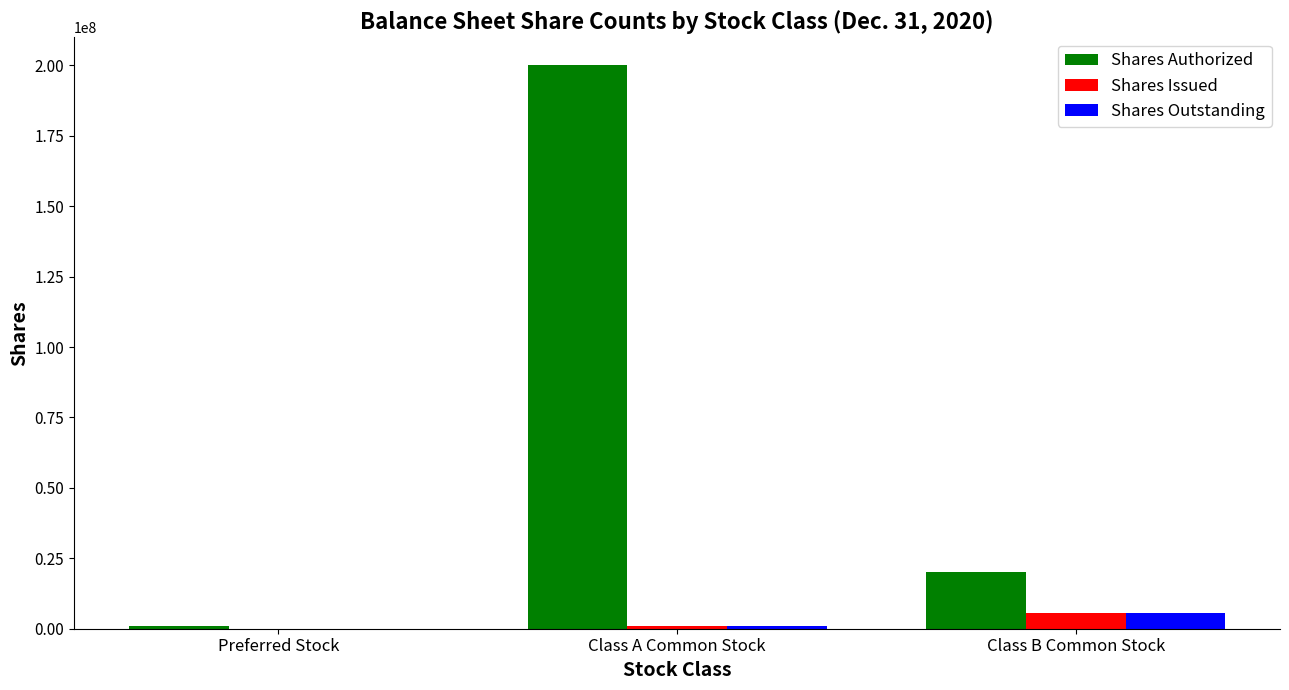

What is the sum of the Shares Outstanding values at Preferred Stock and Class B Common Stock?

5750000